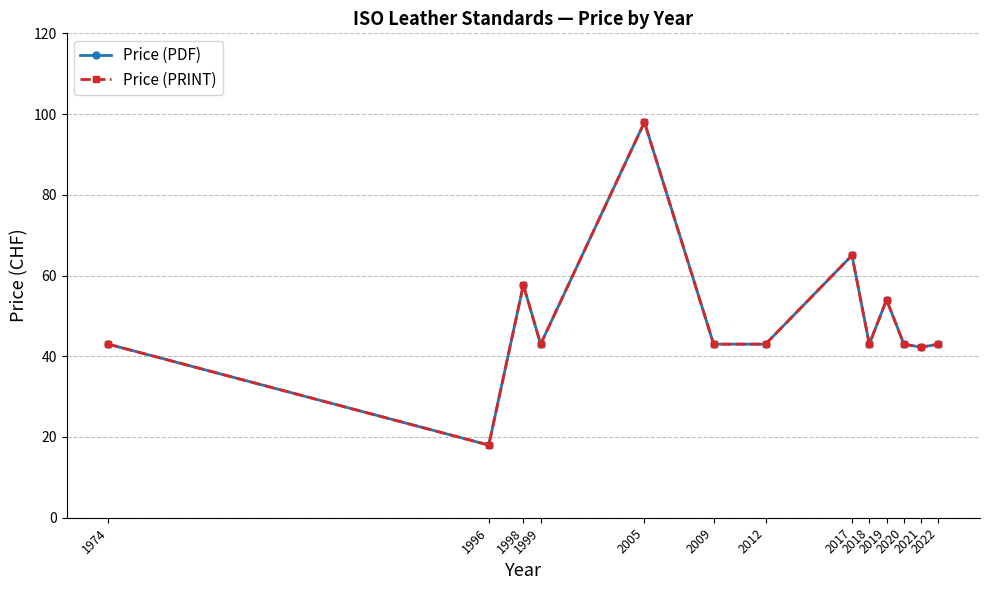

True or false: Price (PDF) has more than 0 points higher than both neighbors.

True